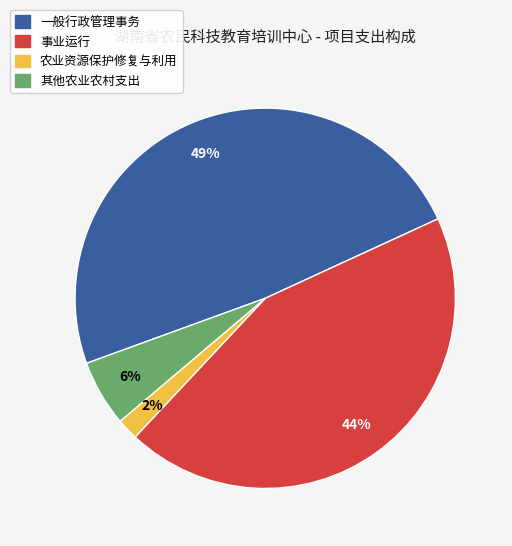

Is it true that 事业运行 is 44% of the pie?

True